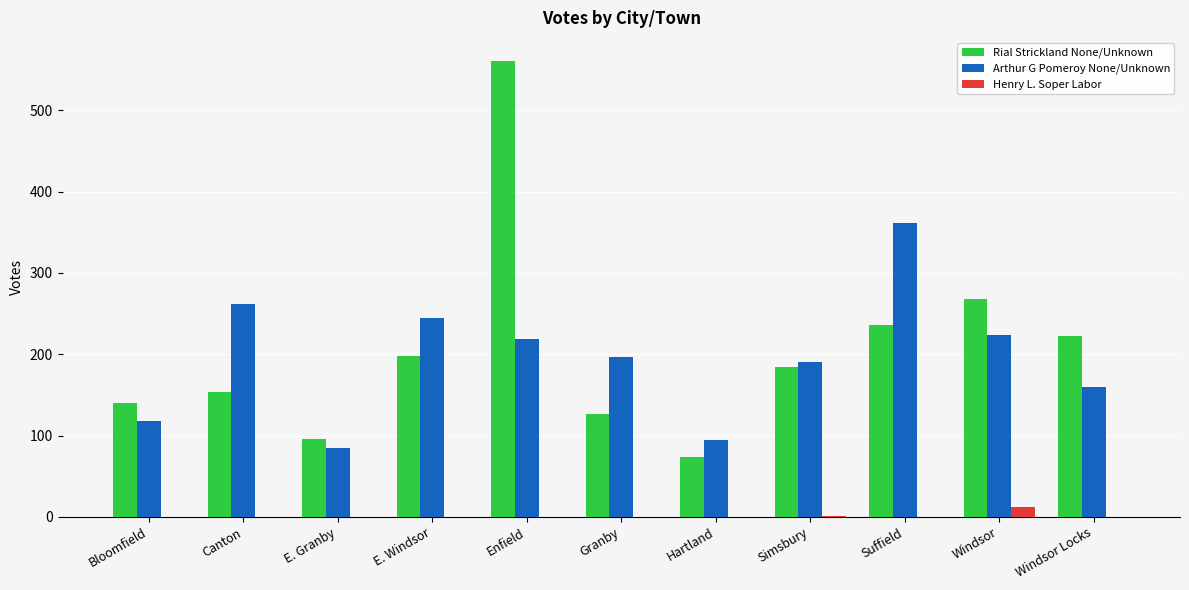

How many groups of bars are there?

11